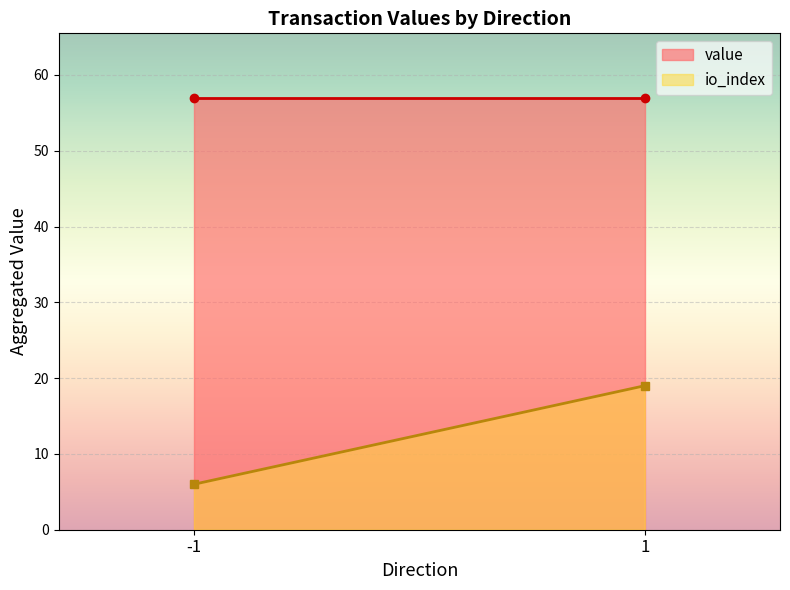

What is the highest value of the value series?

56.9